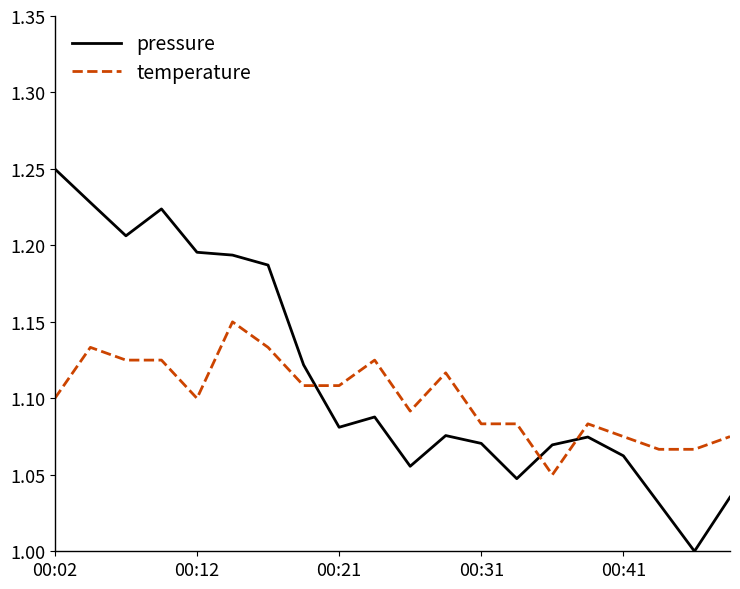

List the series in order of their peak value, highest first.

pressure, temperature